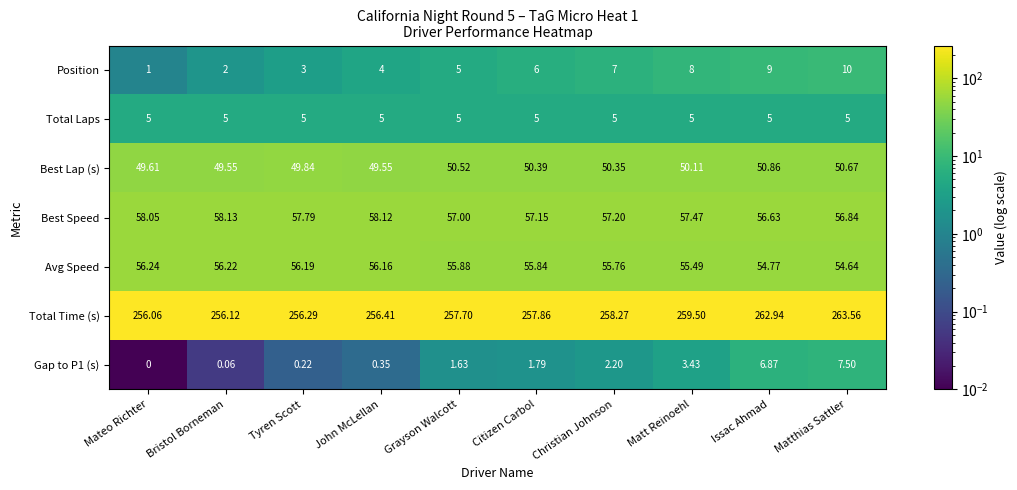

At which category is the sum across all series the highest?

Matthias Sattler